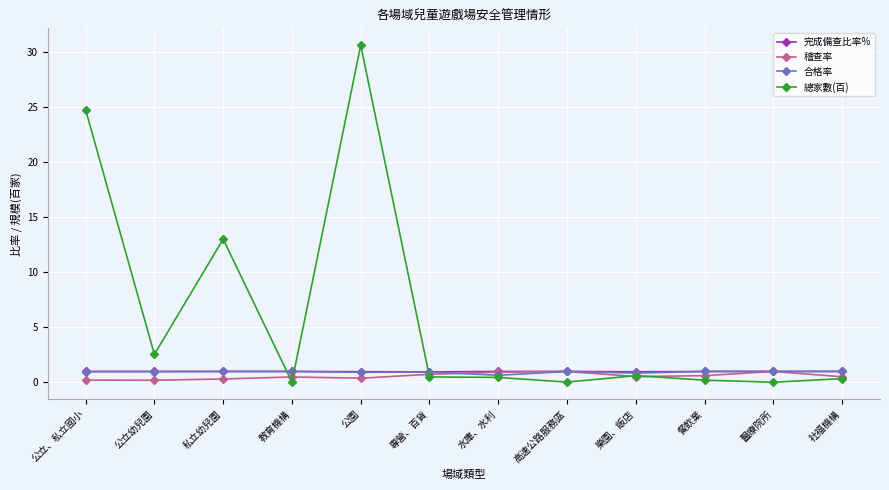

What are all the series names shown in the legend?

完成備查比率%, 稽查率, 合格率, 總家數(百)